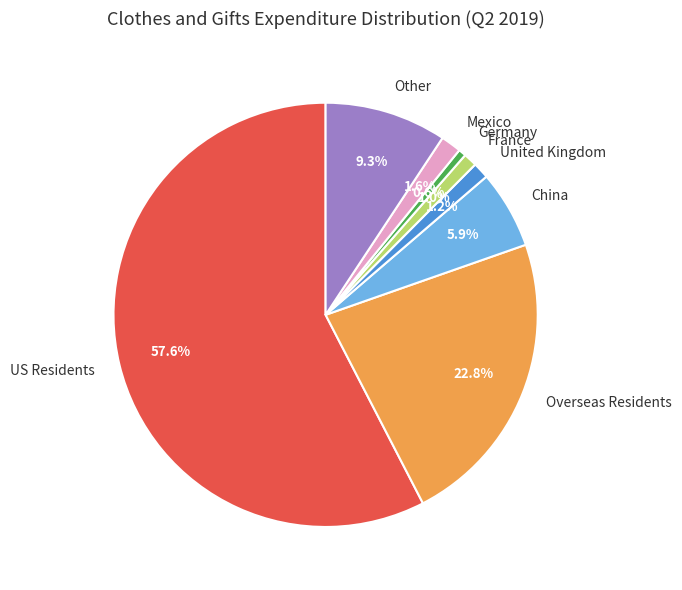

How many slices are in this pie chart?

8